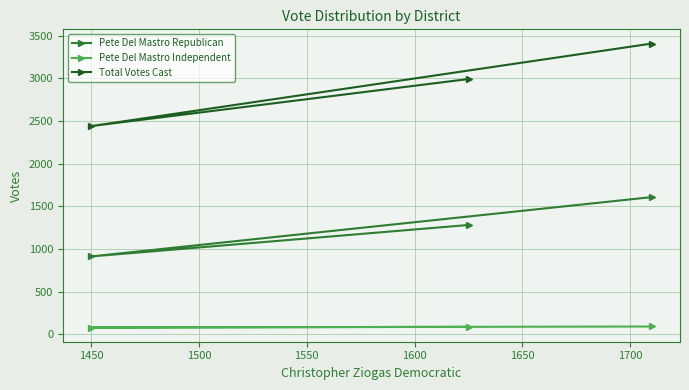

What is the difference between the second highest and minimum values in the Total Votes Cast series?

552